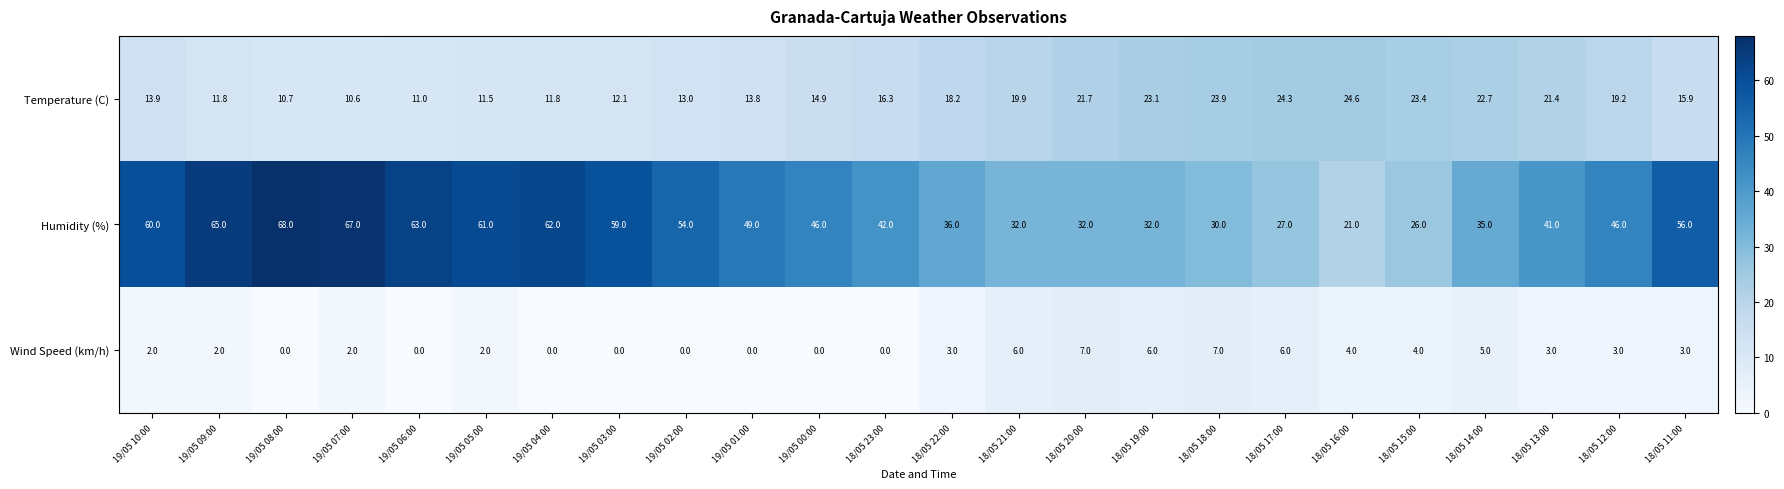

Rank the series by their average value, from lowest to highest.

Wind Speed (km/h), Temperature (C), Humidity (%)